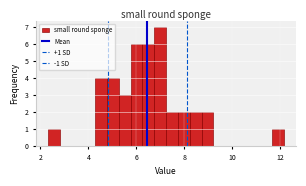

Around what value on the x-axis is the tallest bar? Give the approximate position of its centre, as read against the axis.

7.0